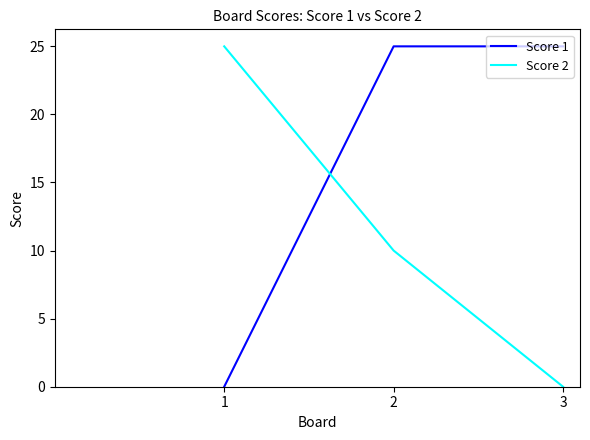

Between 1 and 2, which series saw the biggest shift?

Score 1